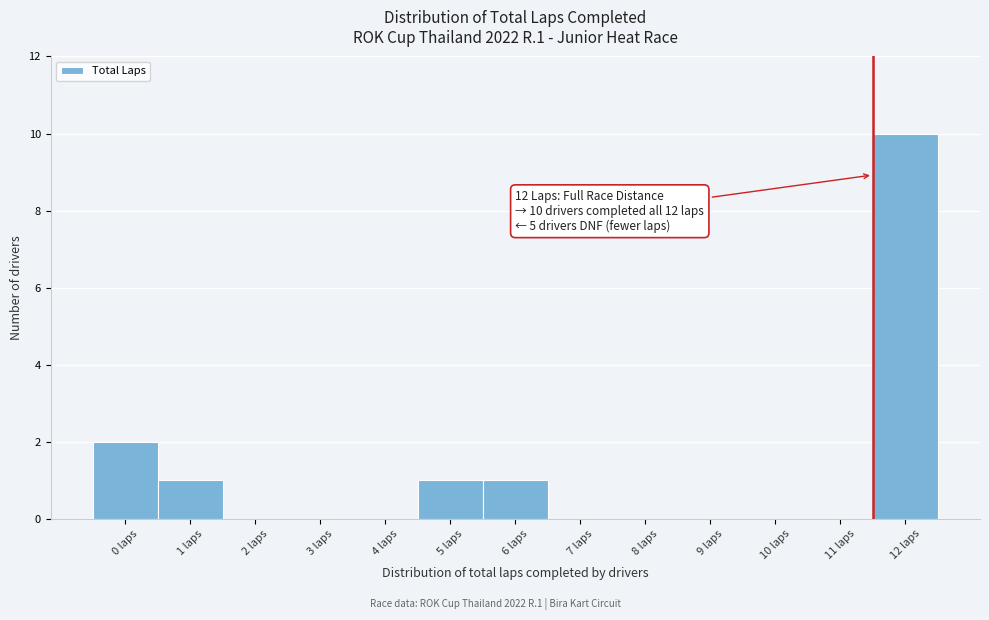

Reading left to right, transcribe all the data shown in this chart.

0 laps=2	1 laps=1	2 laps=0	3 laps=0	4 laps=0	5 laps=1	6 laps=1	7 laps=0	8 laps=0	9 laps=0	10 laps=0	11 laps=0	12 laps=10